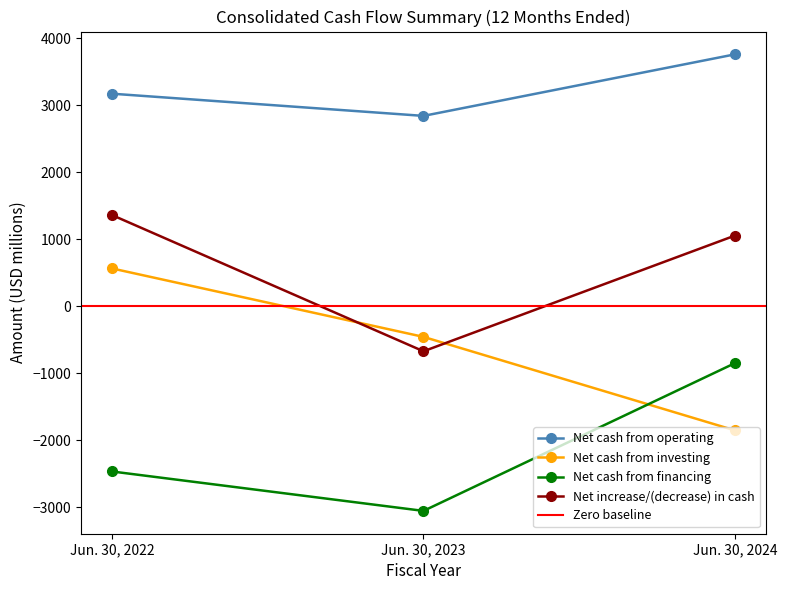

What is the maximum value shown in the chart?

3762